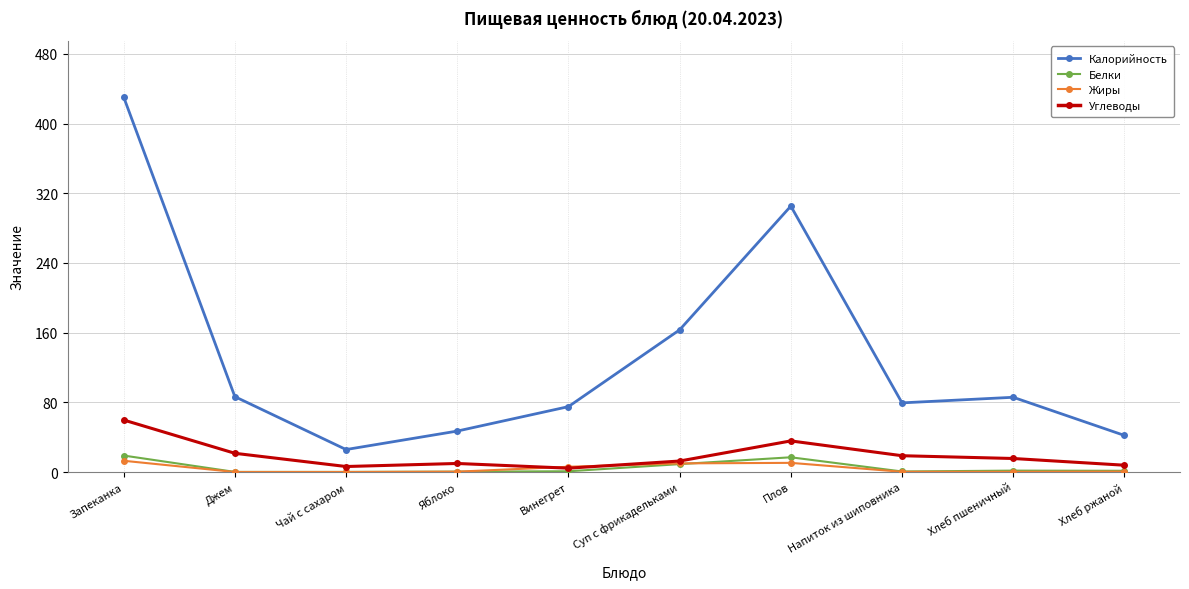

Which series has the largest total across all categories?

Калорийность